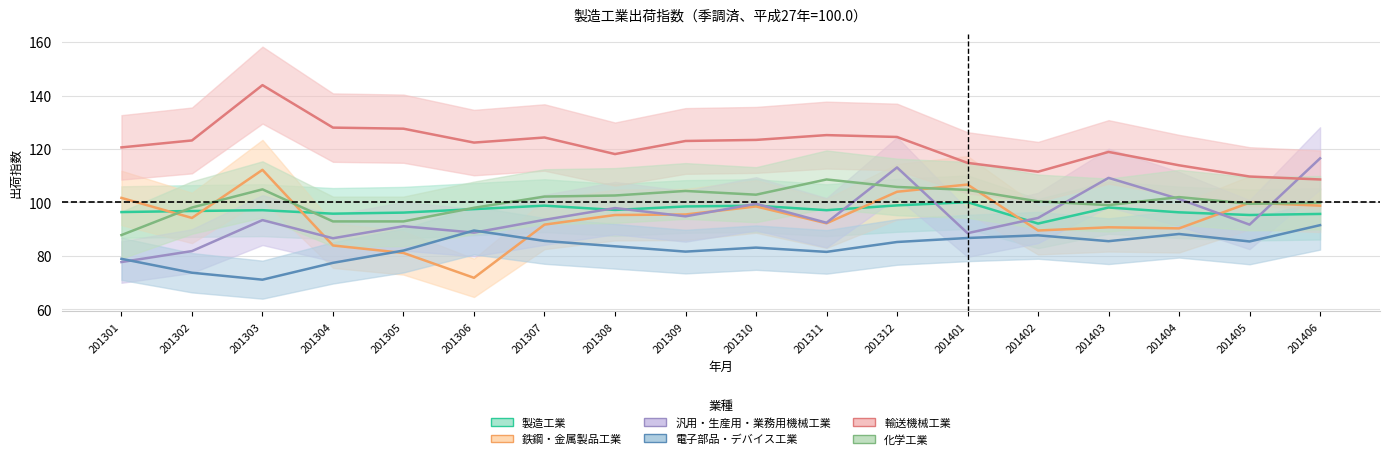

The value of 製造工業 at 201404 is 96.3. True or false?

True